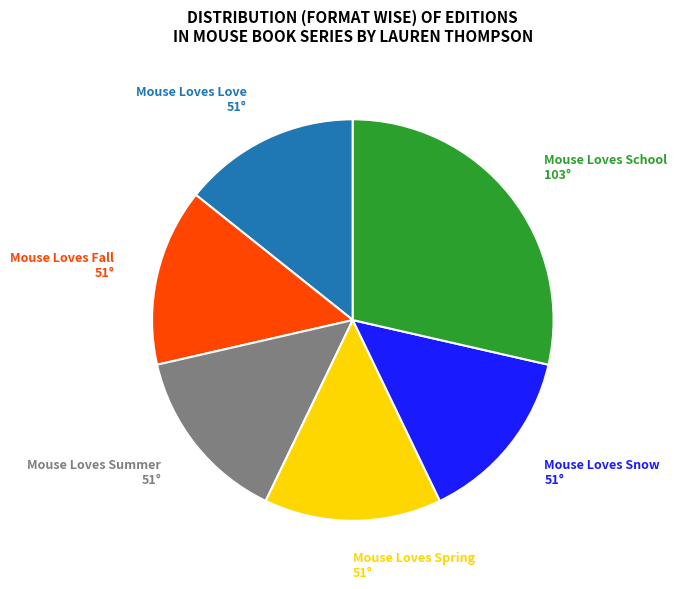

Does Mouse Loves Love account for over 50% of the chart?

No